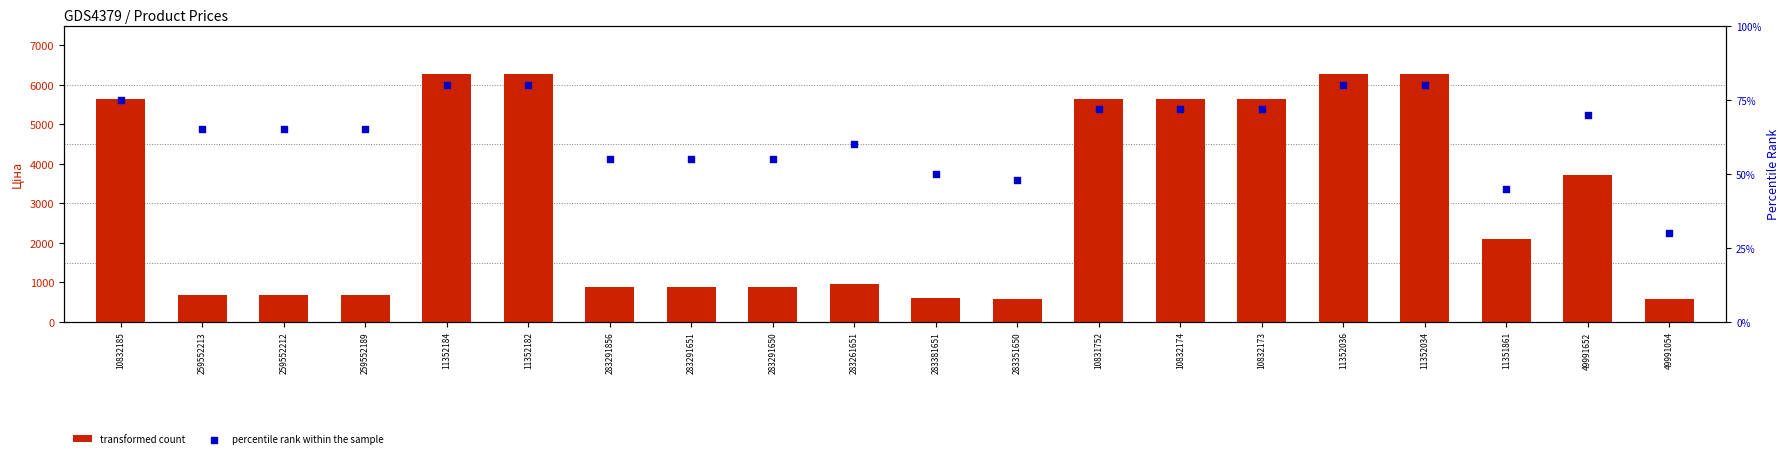

Which series reaches the maximum Y coordinate?

transformed count